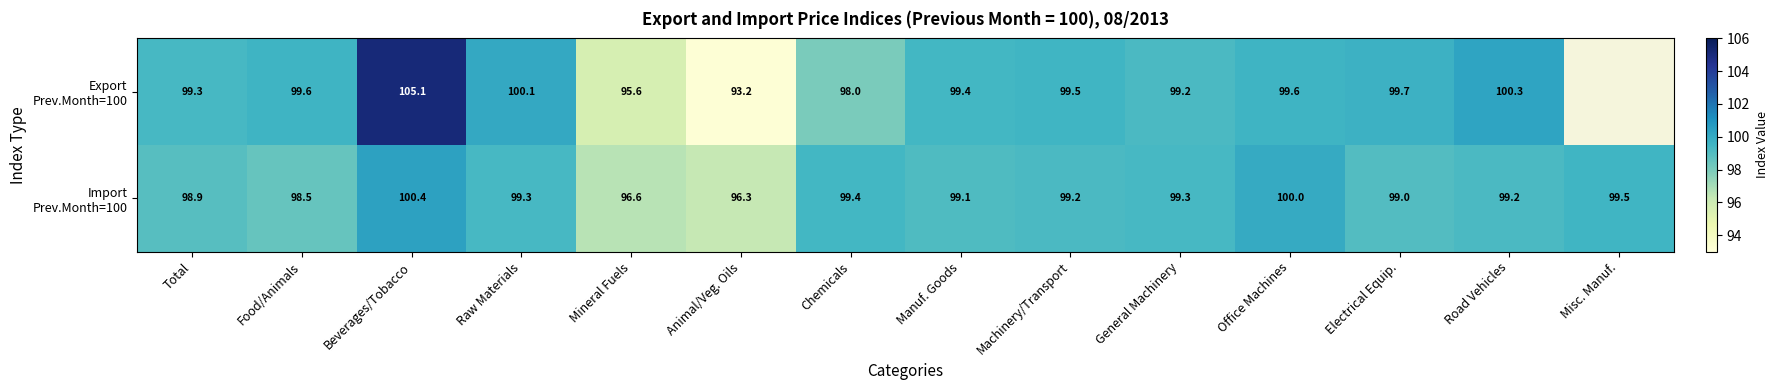

What is the total value across all series at Electrical Equip.?

198.7